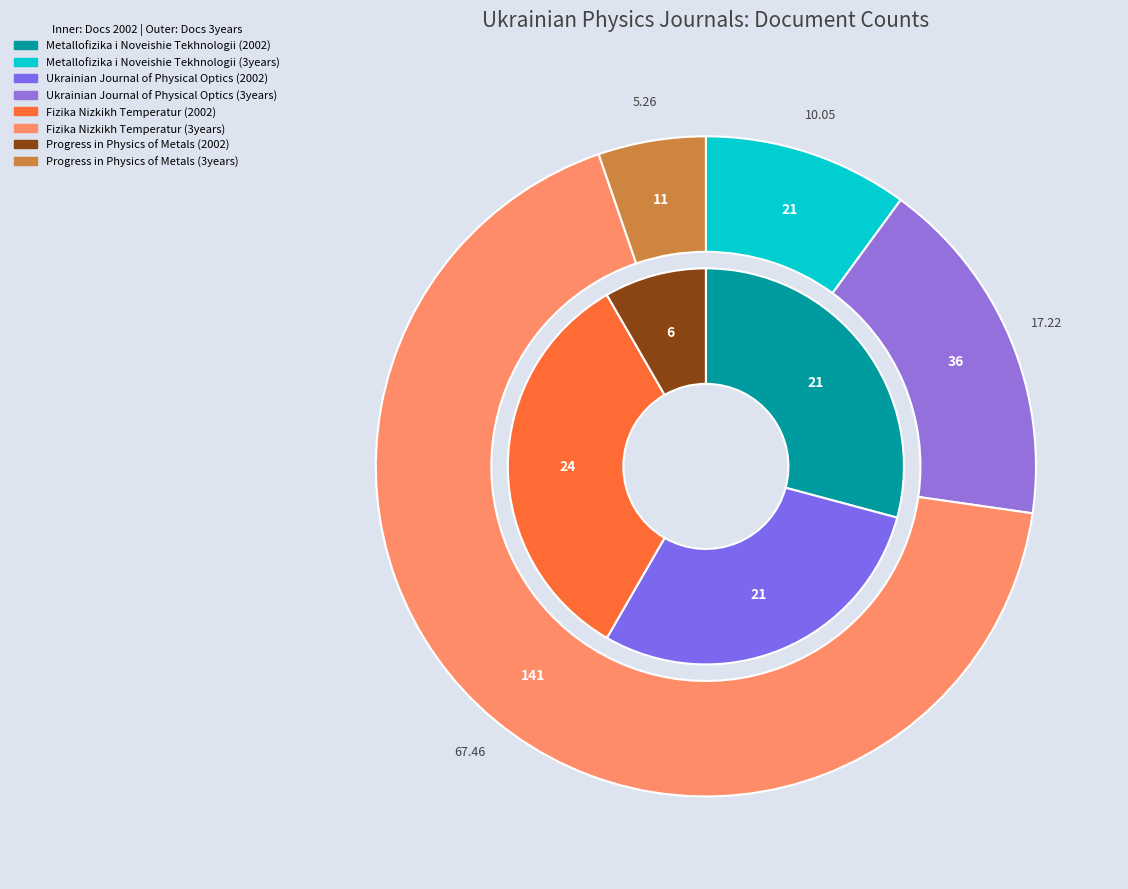

How many slices are in this pie chart?

4